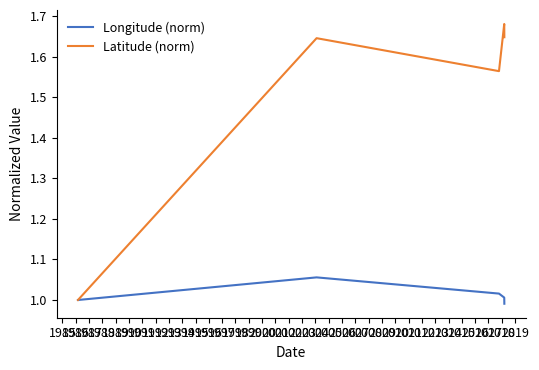

In Longitude (norm), how many points are higher than both neighbors (excluding endpoints)?

1